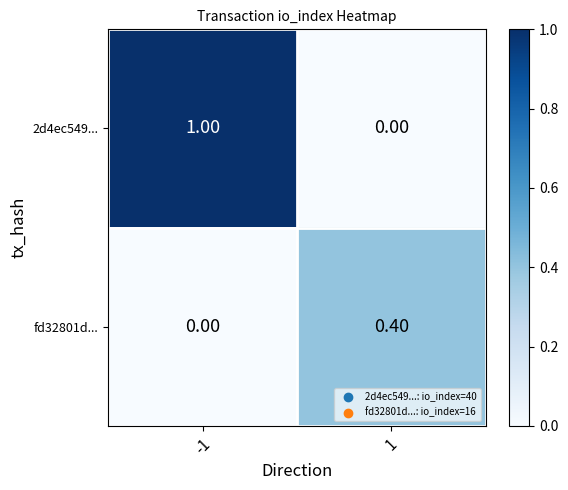

What is the average value of the 2d4ec549... series?

0.5